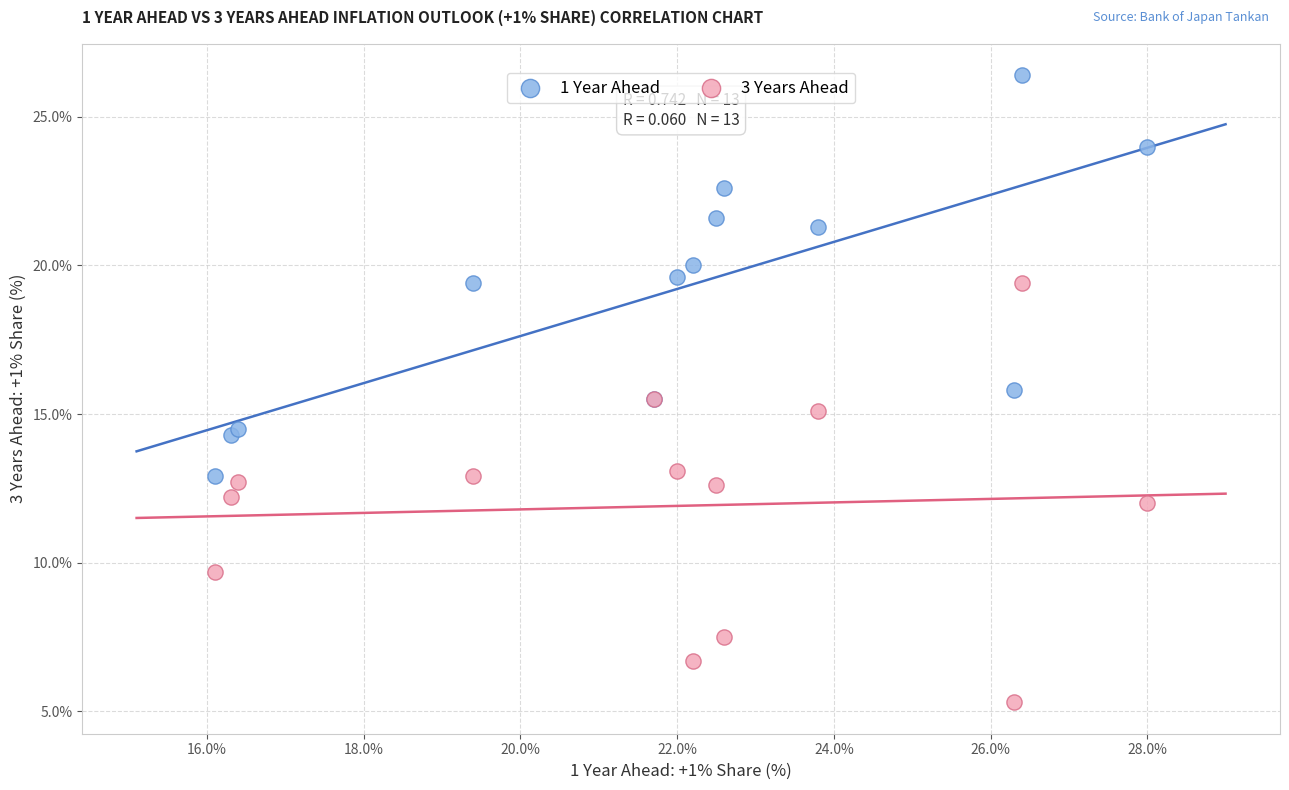

Which series contains the lowest Y value?

3 Years Ahead